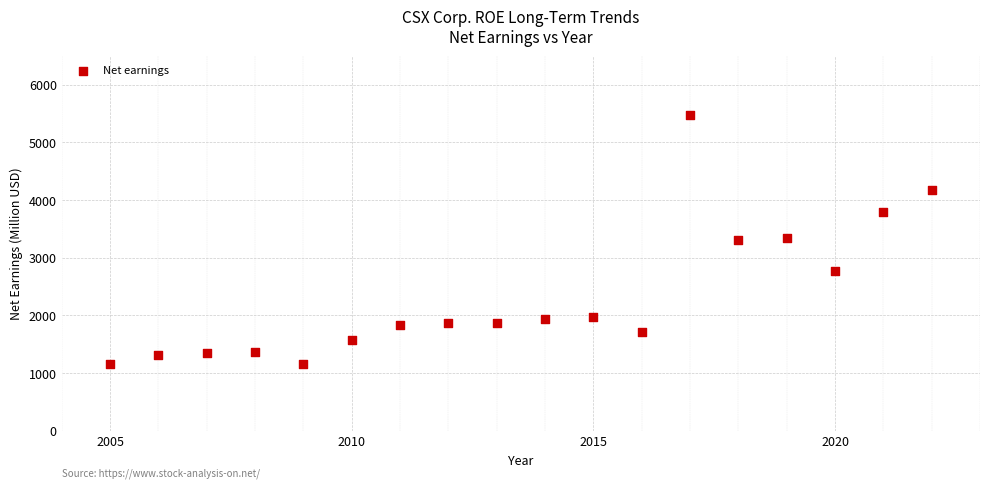

What is the range of X values (max minus min)?

17